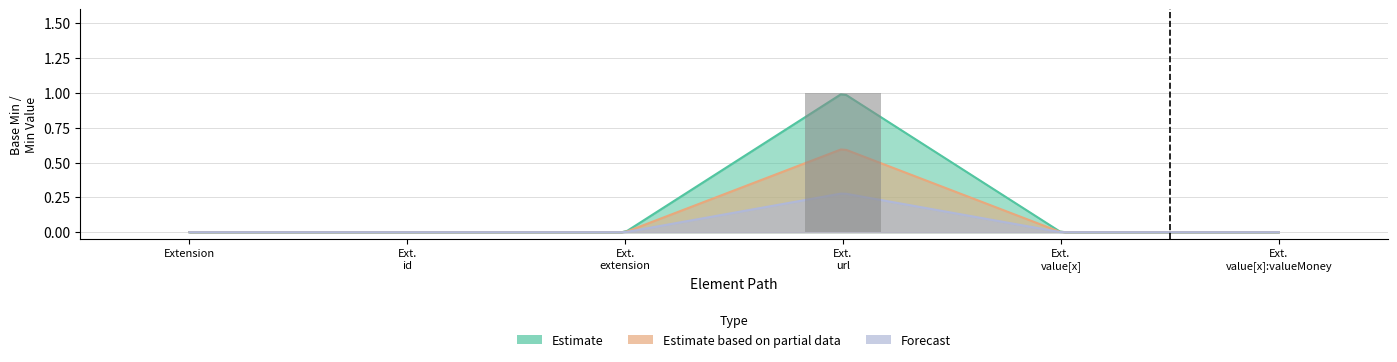

Rank the categories by Estimate value from lowest to highest.

Extension, Extension.id, Extension.extension, Extension.value[x], Extension.value[x]:valueMoney, Extension.url